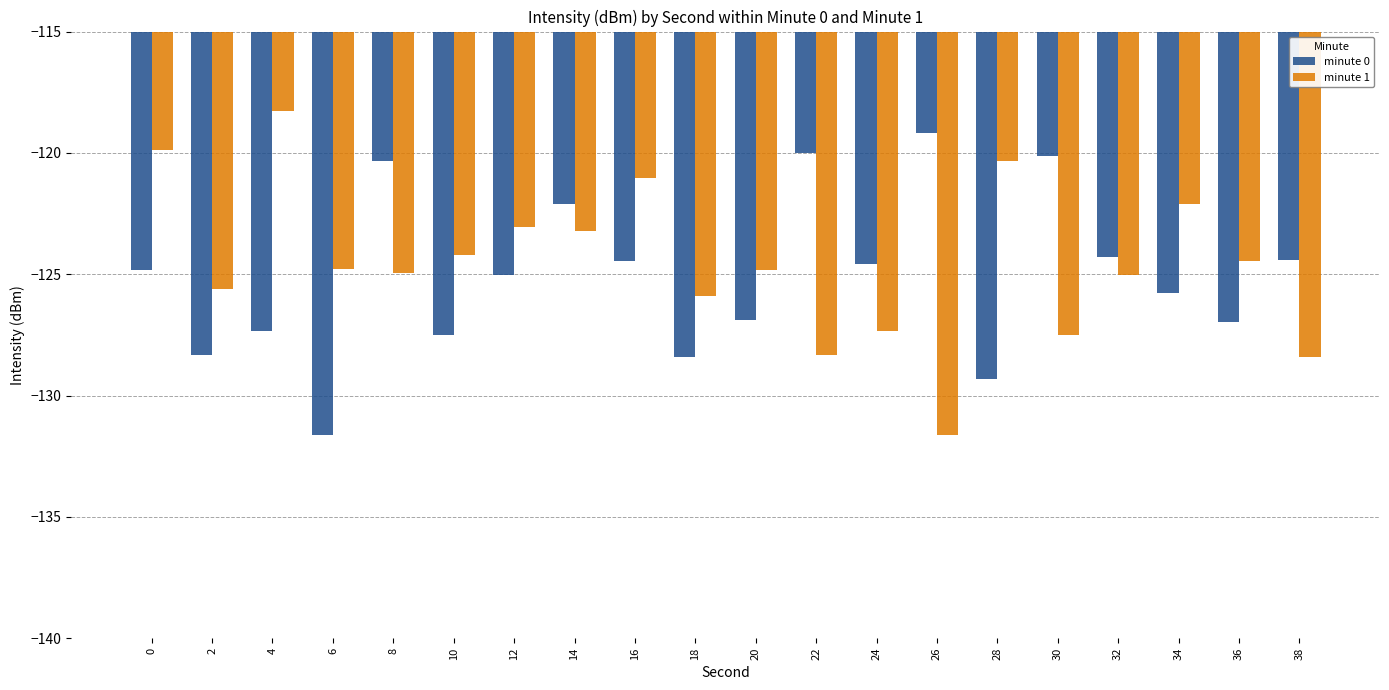

What is the highest value of the minute 0 series?

-119.2